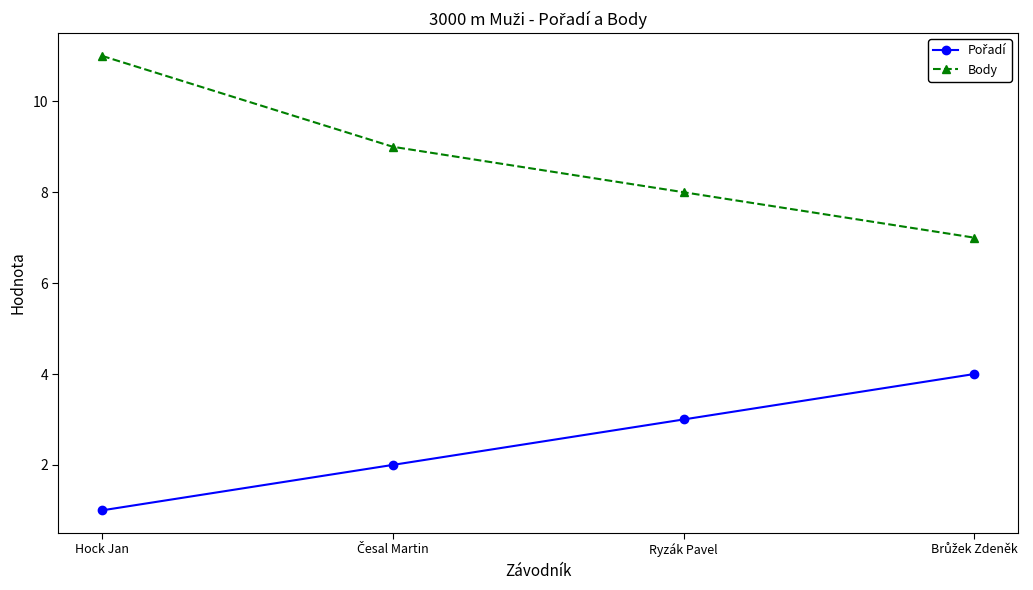

What is the maximum value shown in the chart?

11